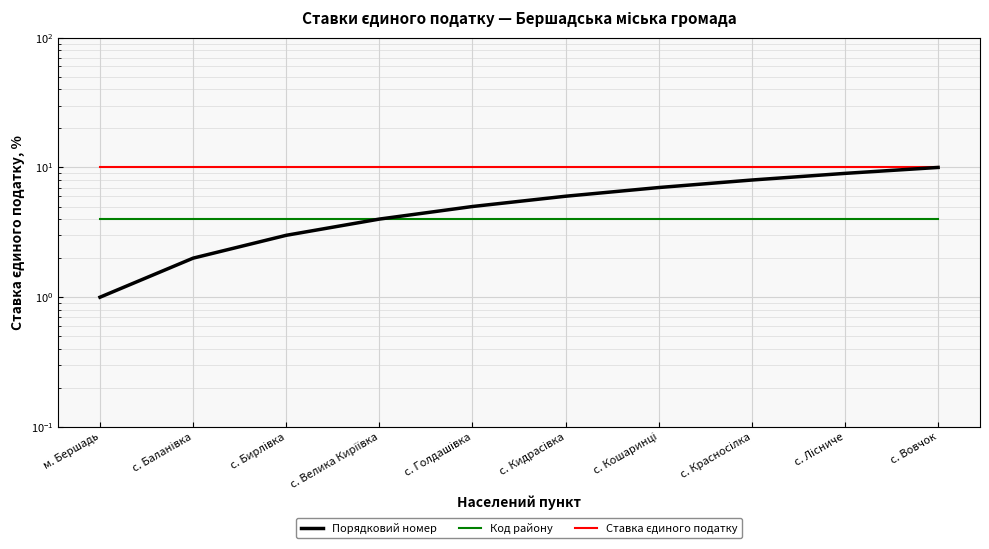

True or false: Порядковий номер and Код району intersect in this chart.

False